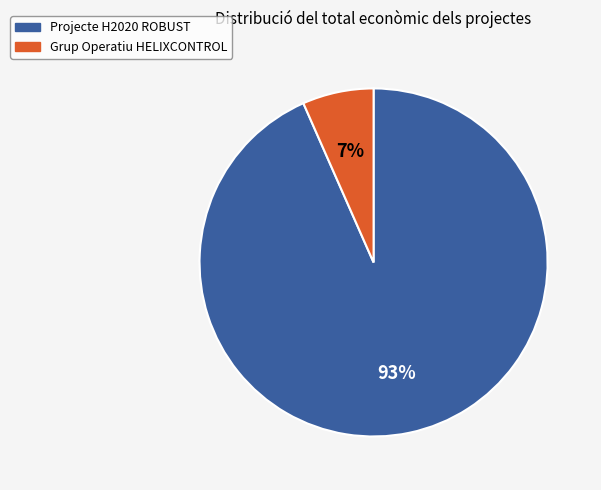

What percentage is the Grup Operatiu HELIXCONTROL slice, to the nearest percent?

7%